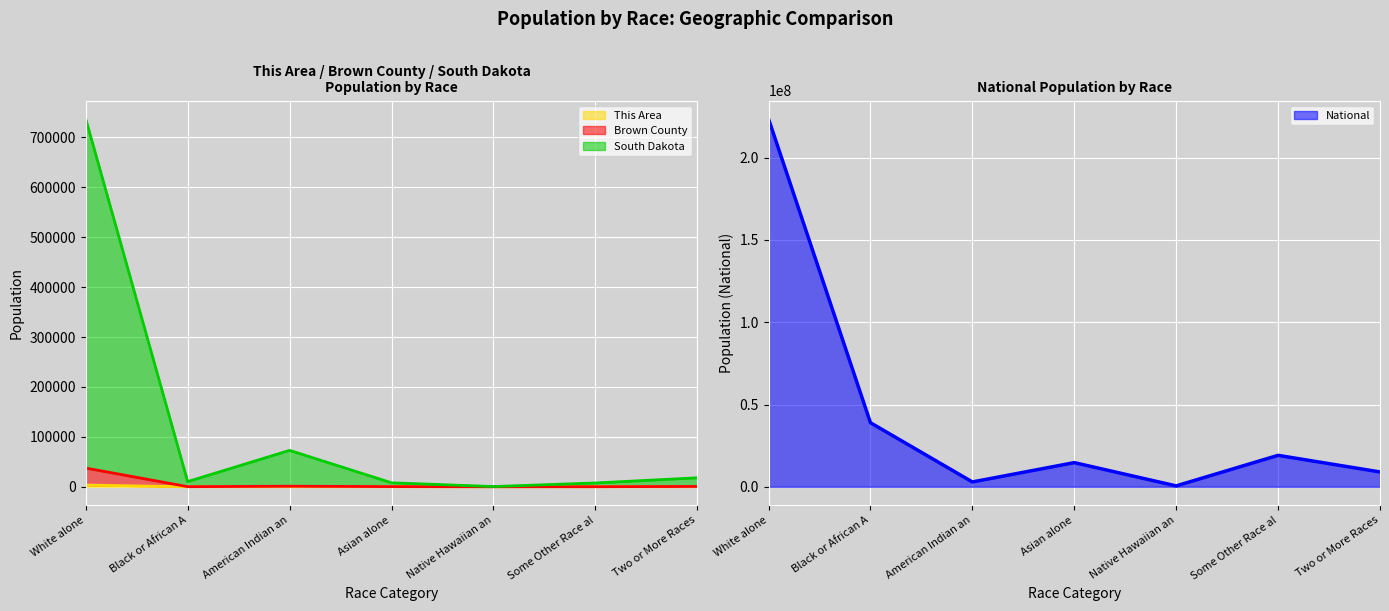

How many data points in South Dakota are less than 10408?

3